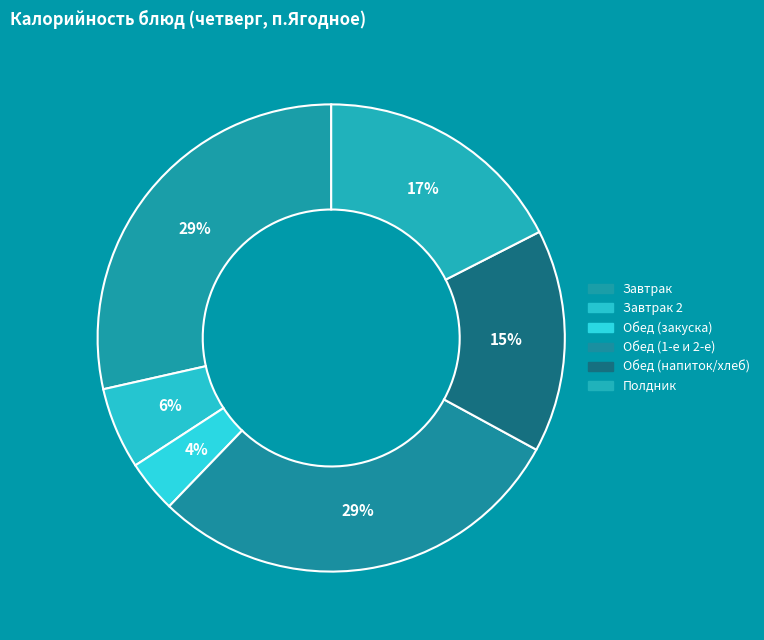

Count the number of slices in the pie.

6